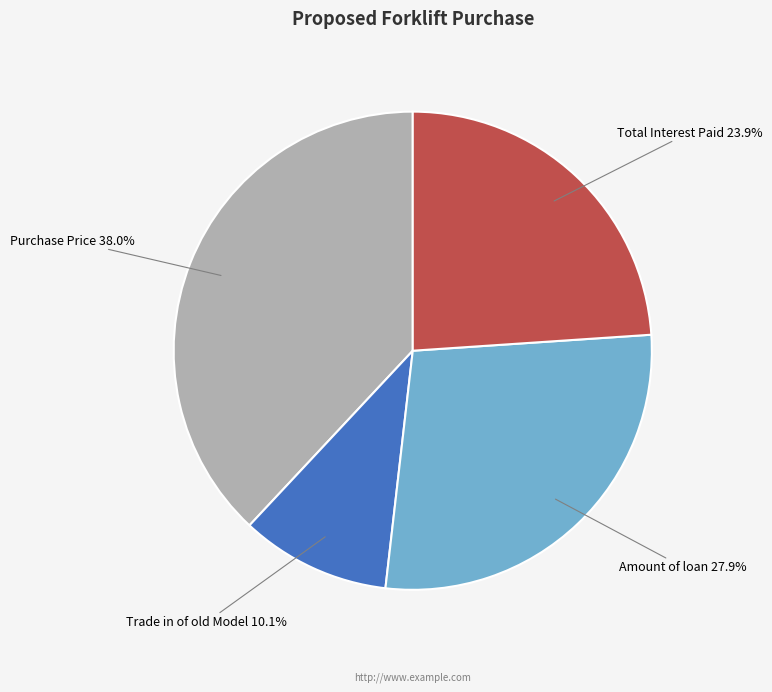

Is there any slice that represents more than half of the pie?

No